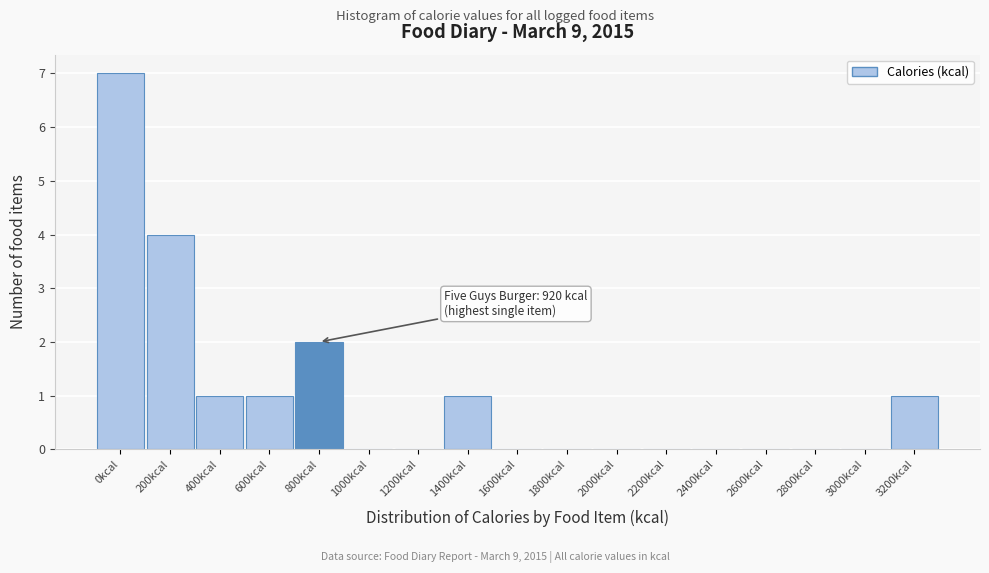

Reading left to right, extract all data points from this chart.

0kcal=7	200kcal=4	400kcal=1	600kcal=1	800kcal=2	1000kcal=0	1200kcal=0	1400kcal=1	1600kcal=0	1800kcal=0	2000kcal=0	2200kcal=0	2400kcal=0	2600kcal=0	2800kcal=0	3000kcal=0	3200kcal=1